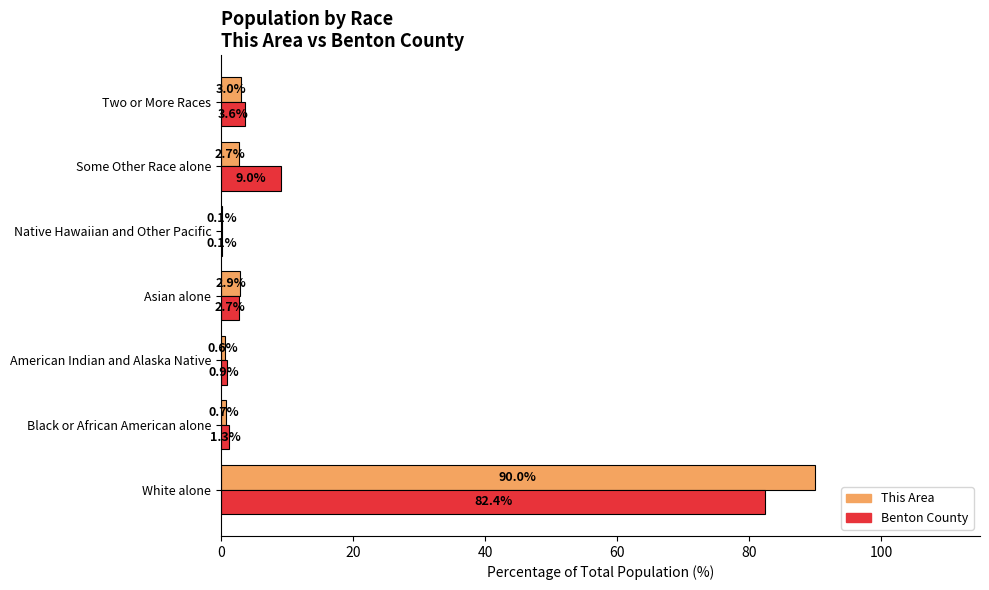

Which series changed the most between White alone and Native Hawaiian and Other Pacific?

This Area